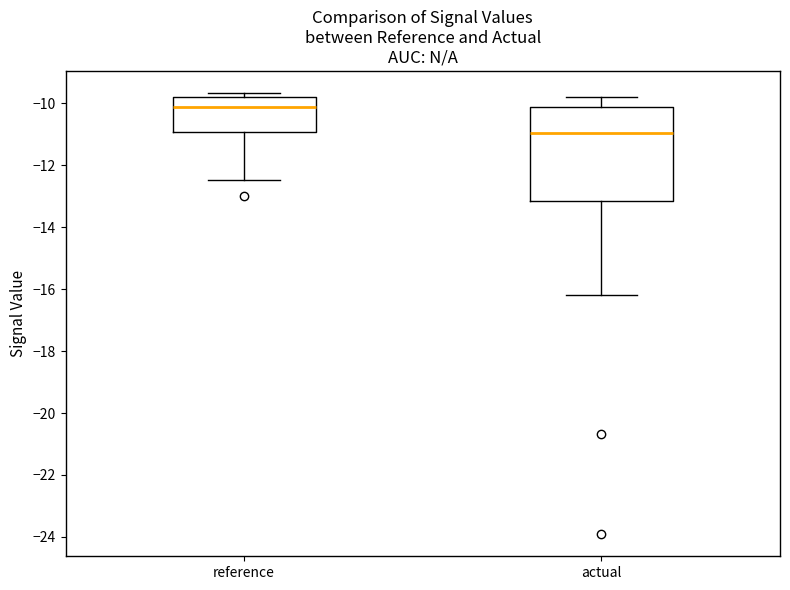

Reading left to right, transcribe this box plot: for each box, give where its median line is, the range the box spans, and where its two whiskers end, as read against the y-axis. The values are not printed on the chart, so give them approximately, as read against the axis.

reference: median -10.2, box -11.0 to -9.8, whiskers -12.4 to -9.6
actual: median -11.0, box -13.2 to -10.2, whiskers -16.2 to -9.8